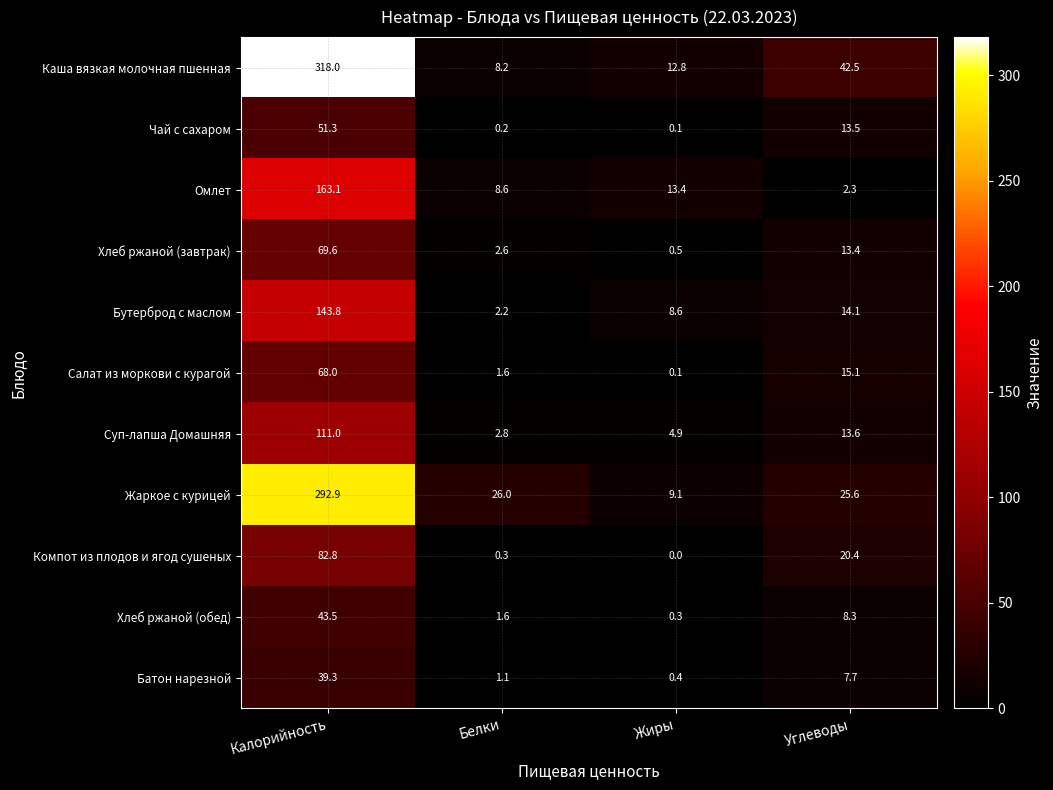

What is the greatest value displayed?

318.0